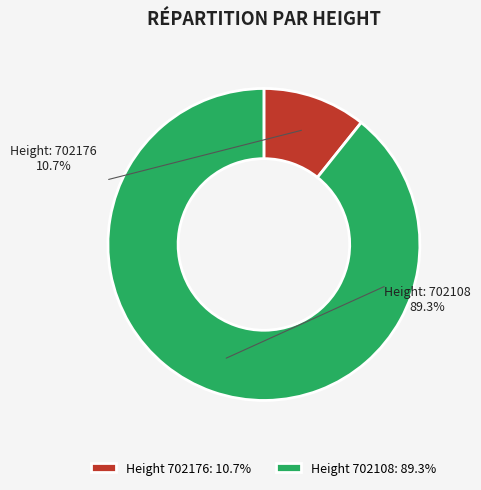

To the nearest percent, what is the average slice percentage?

50%